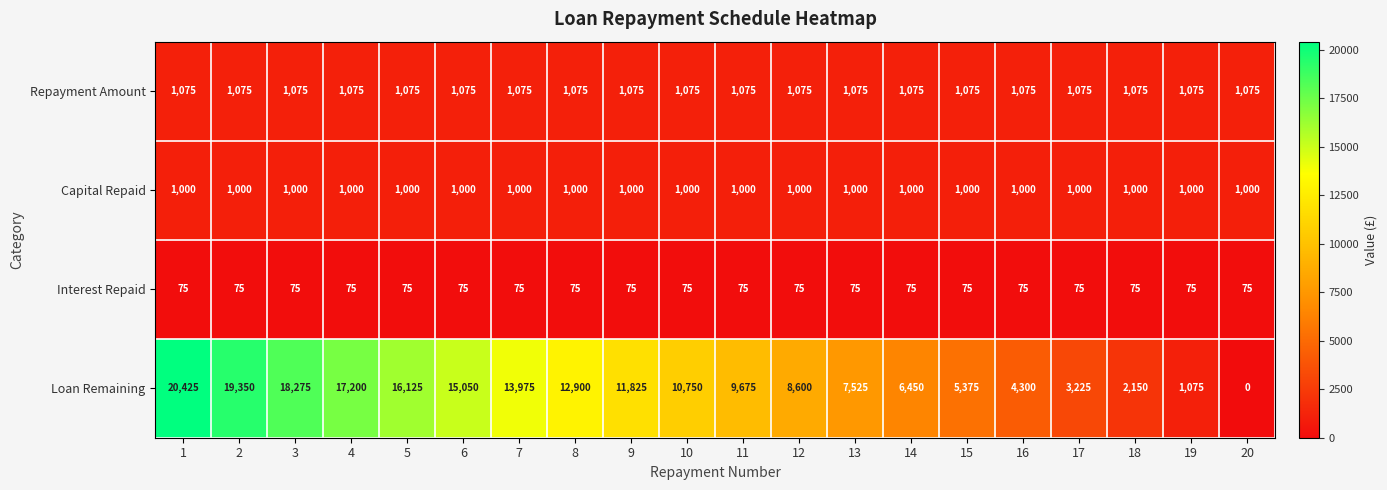

List the series in order of their peak value, lowest first.

Interest Repaid, Capital Repaid, Repayment Amount, Loan Remaining